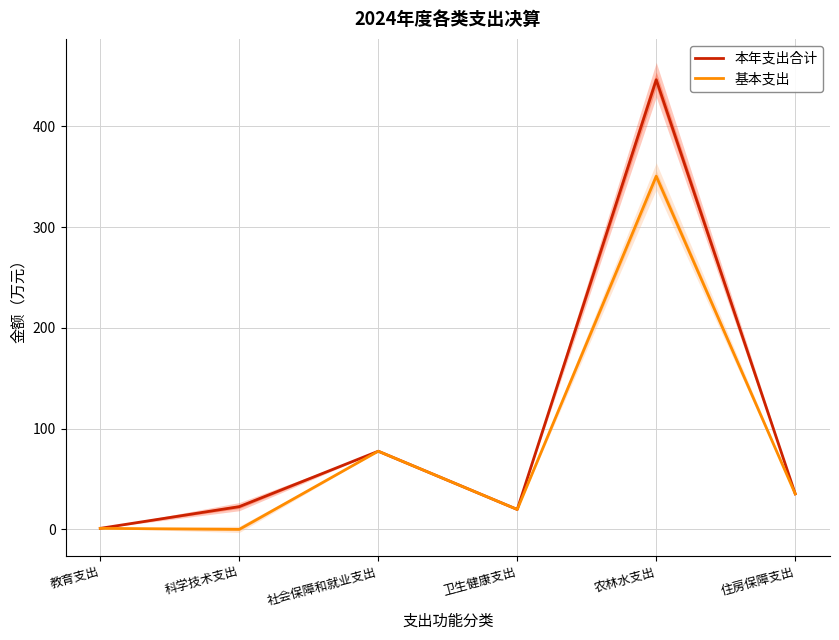

Does the chart have visible grid lines?

Yes